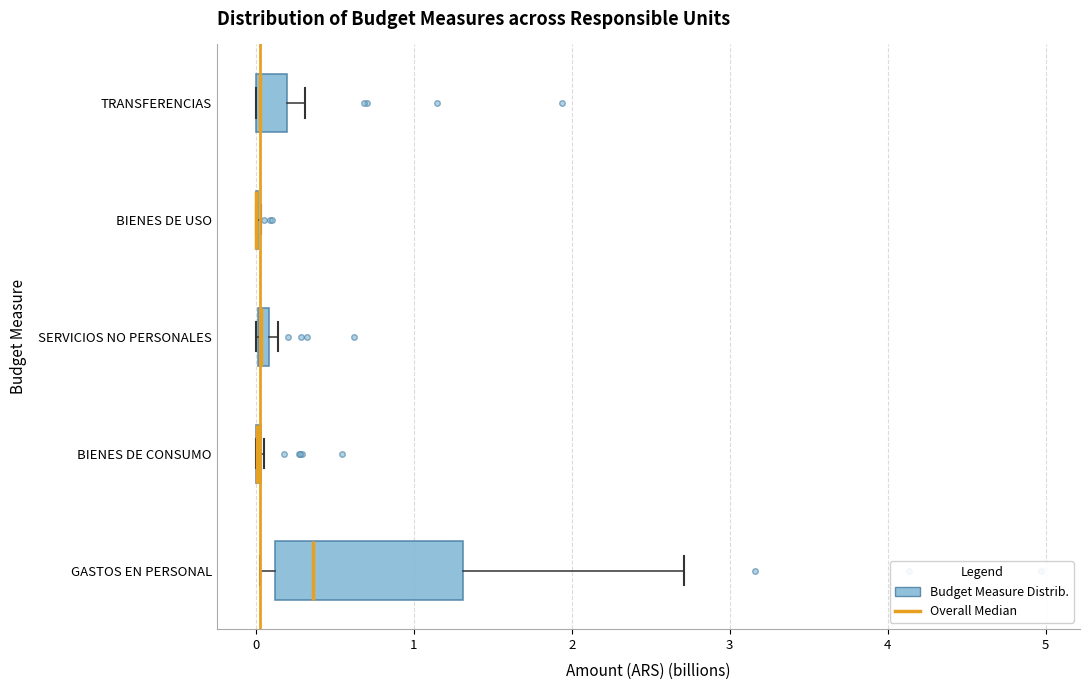

Which box is the widest, from its left edge to its right edge?

GASTOS EN PERSONAL